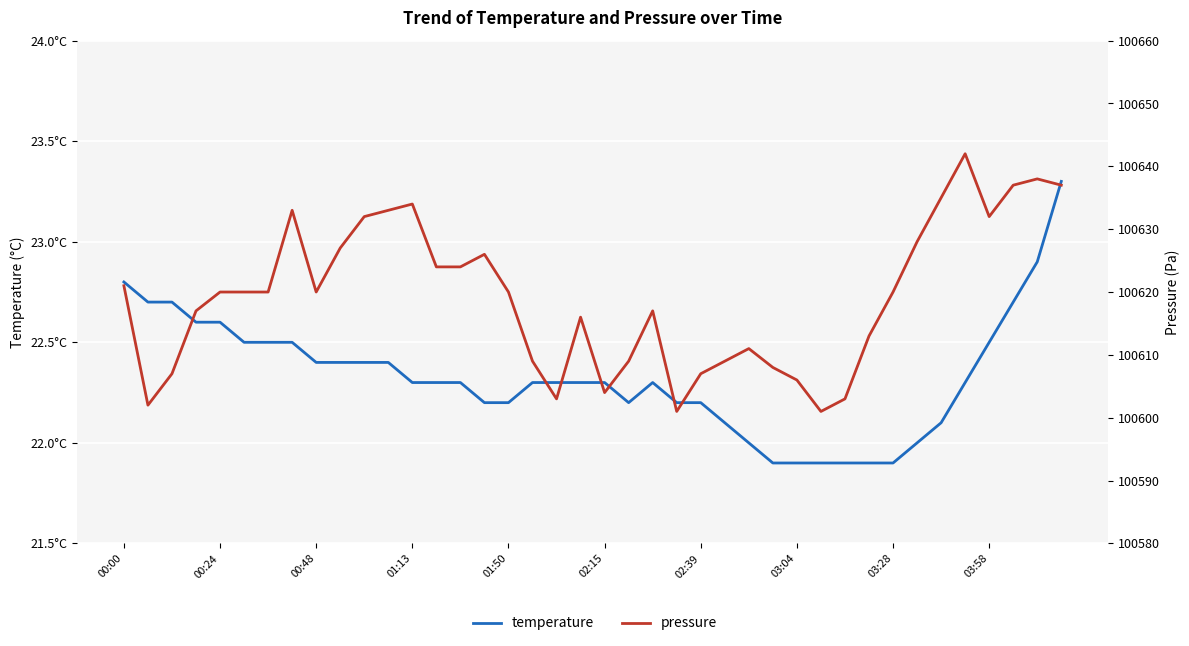

How many data points in temperature are less than 22?

6